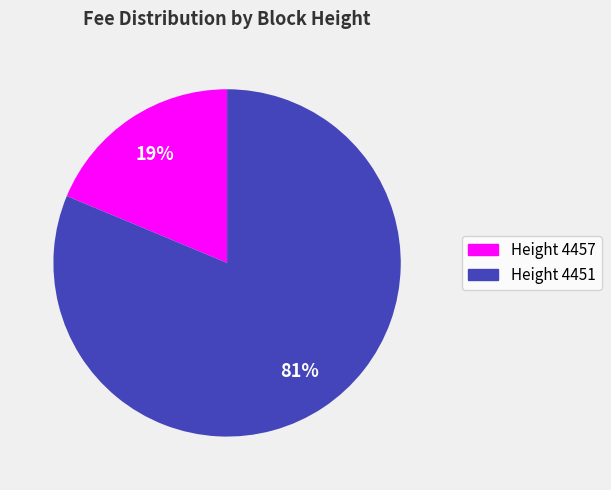

To the nearest percent, what is the average slice percentage?

50%